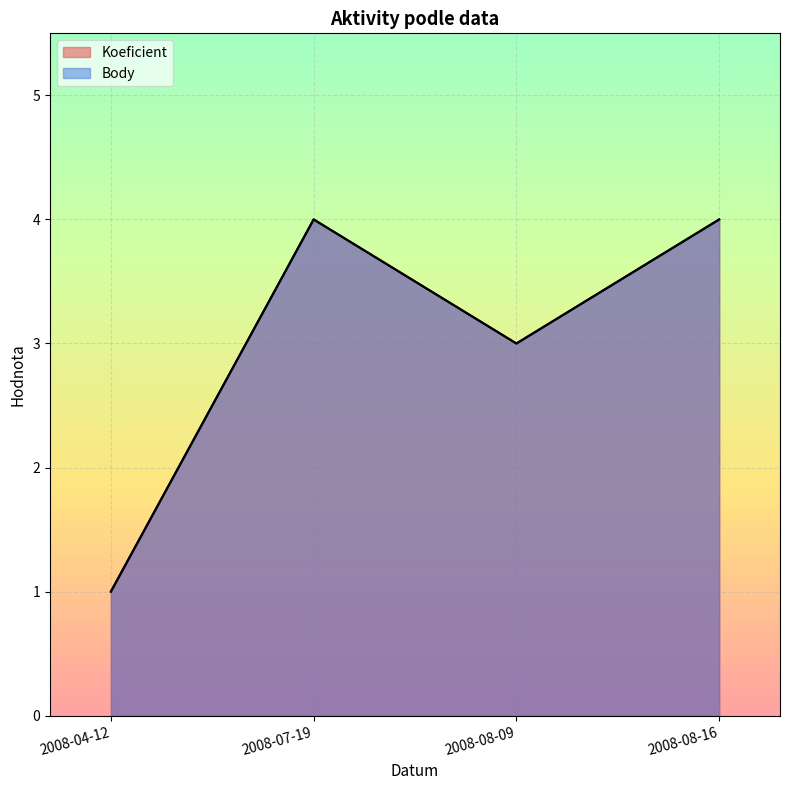

How many interior local peaks does the Koeficient series have?

1